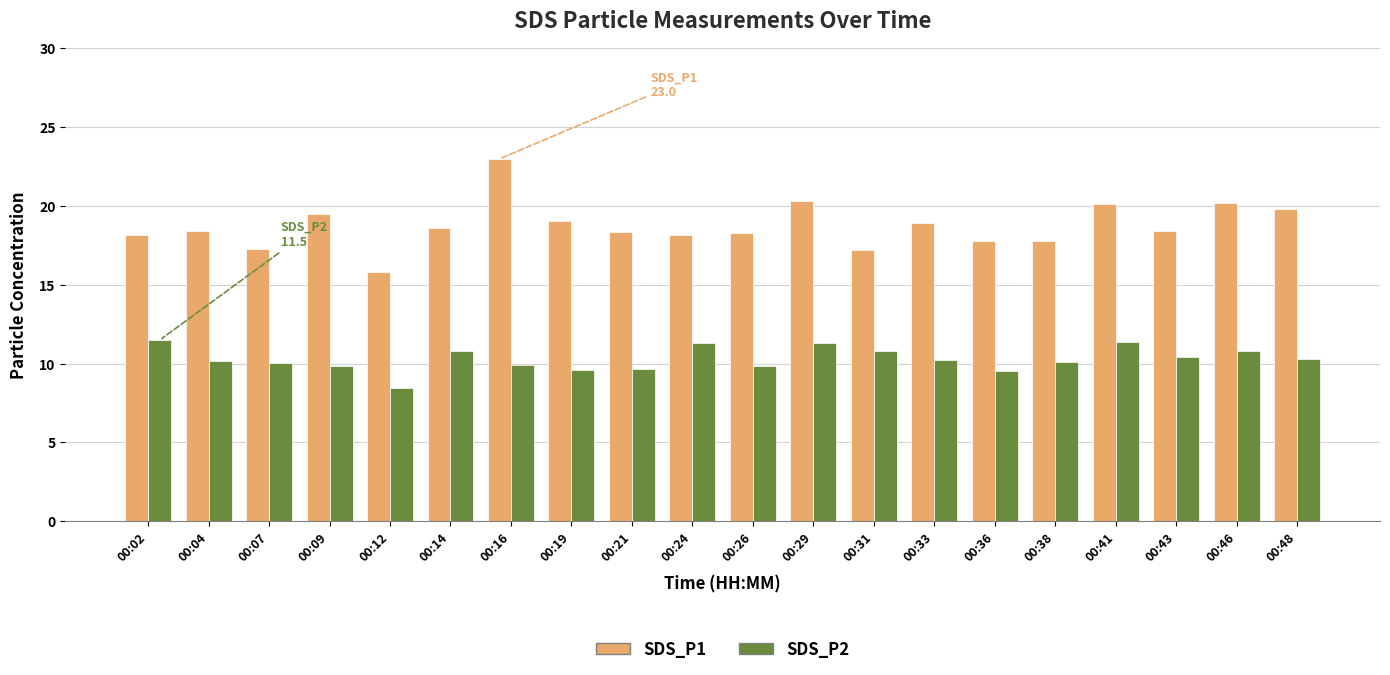

At which category does the chart reach its peak across all series?

00:16